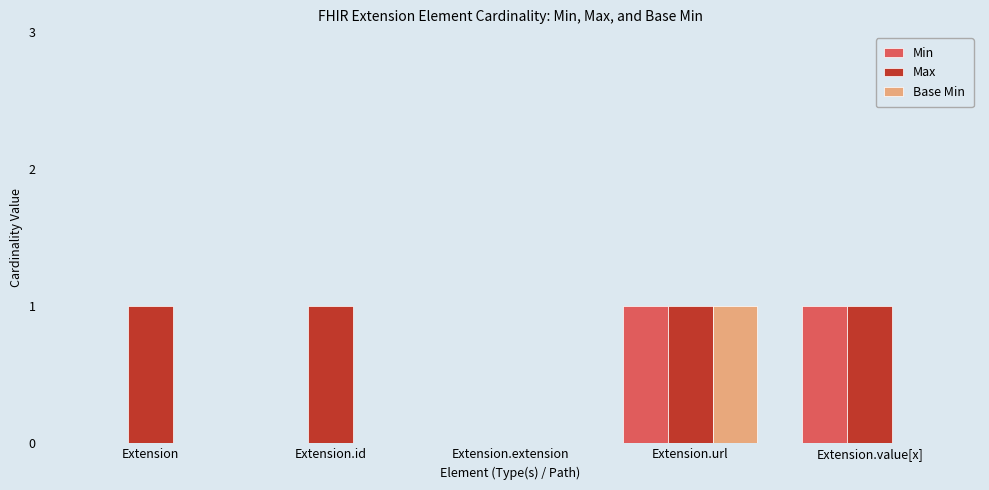

How many Base Min values are between 0 and 1?

5